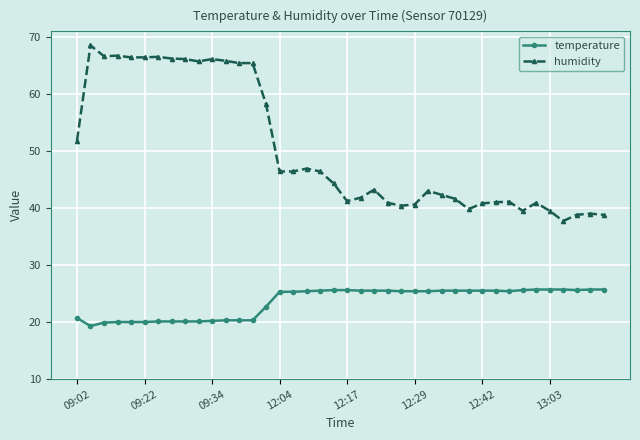

List the series in order of their overall mean, highest first.

humidity, temperature